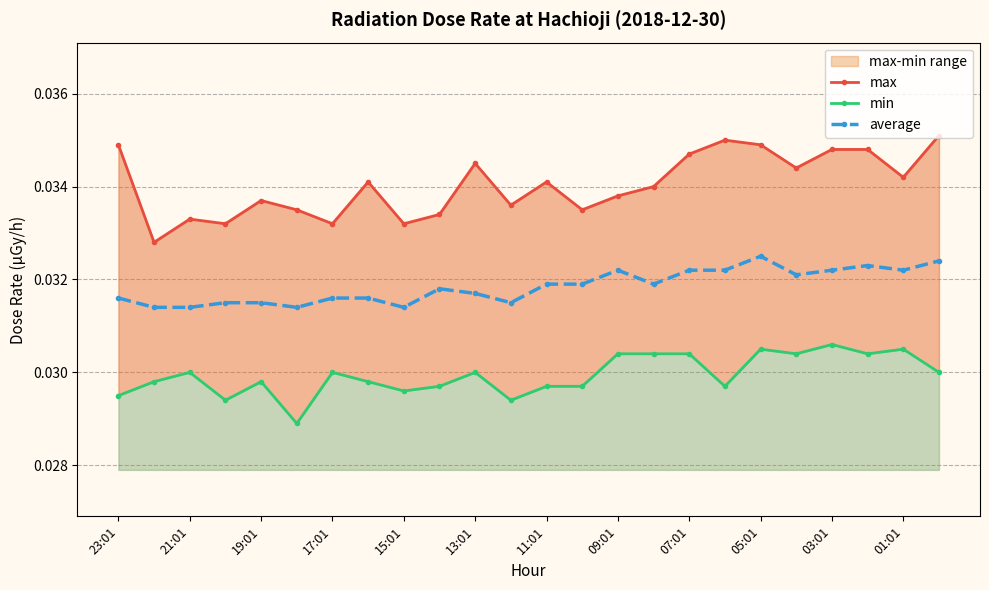

Is this an area chart (filled region under the line)?

No